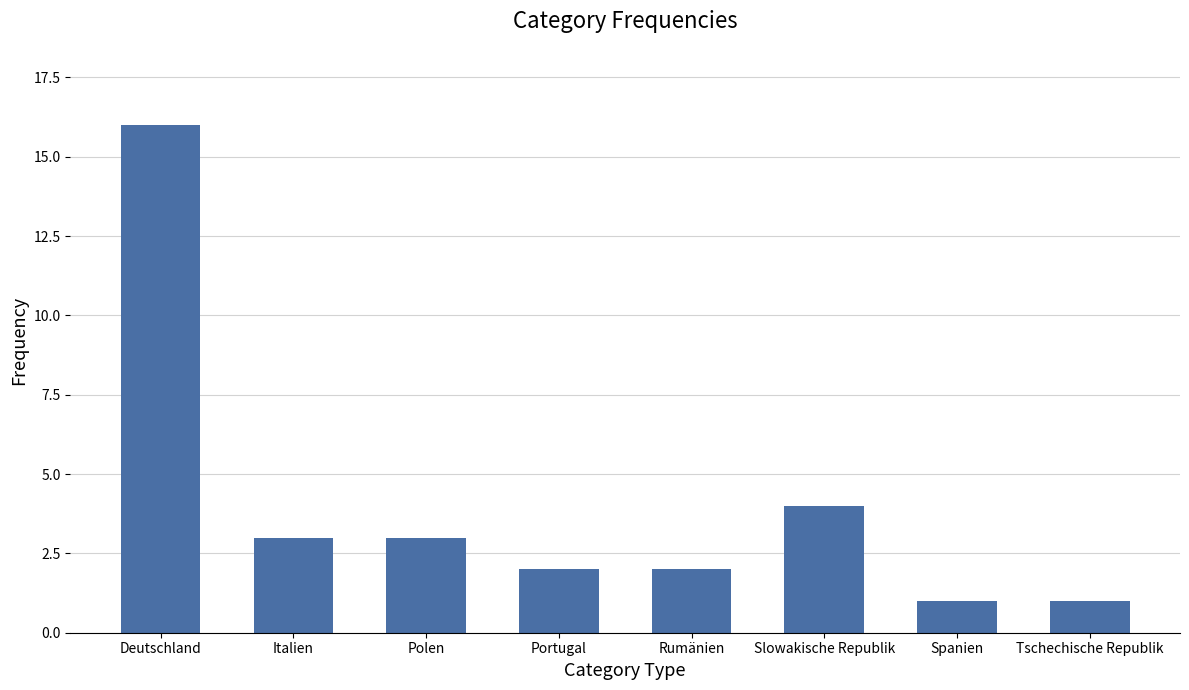

What is the average value?

4